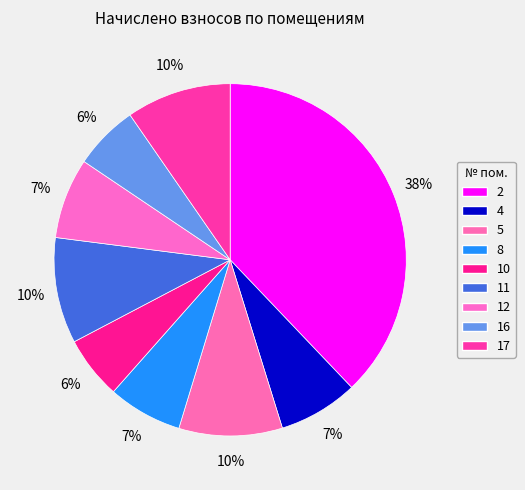

How many slices are in this pie chart?

9